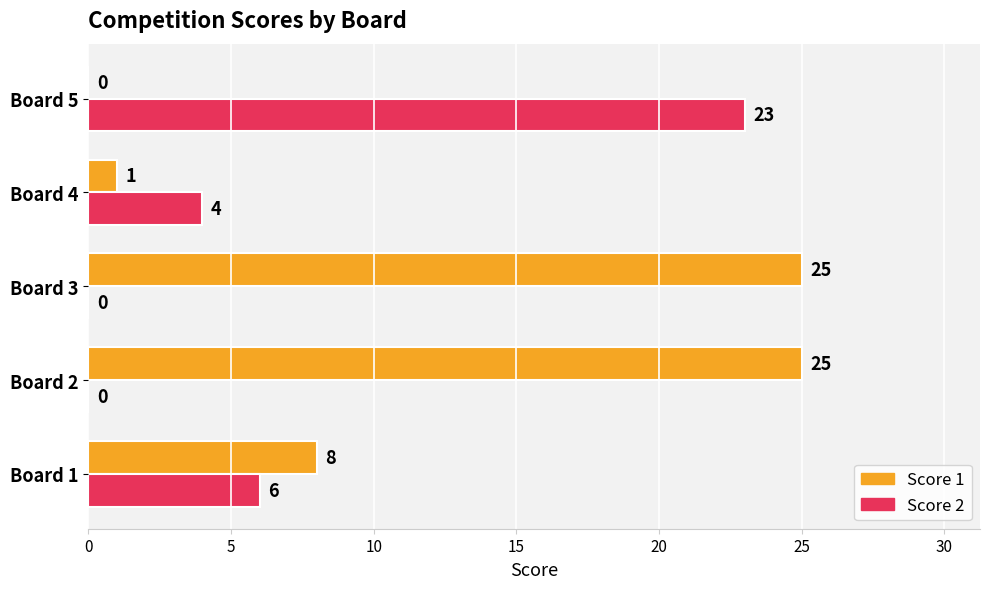

What is the sum of the Score 1 values at Board 1 and Board 2?

33